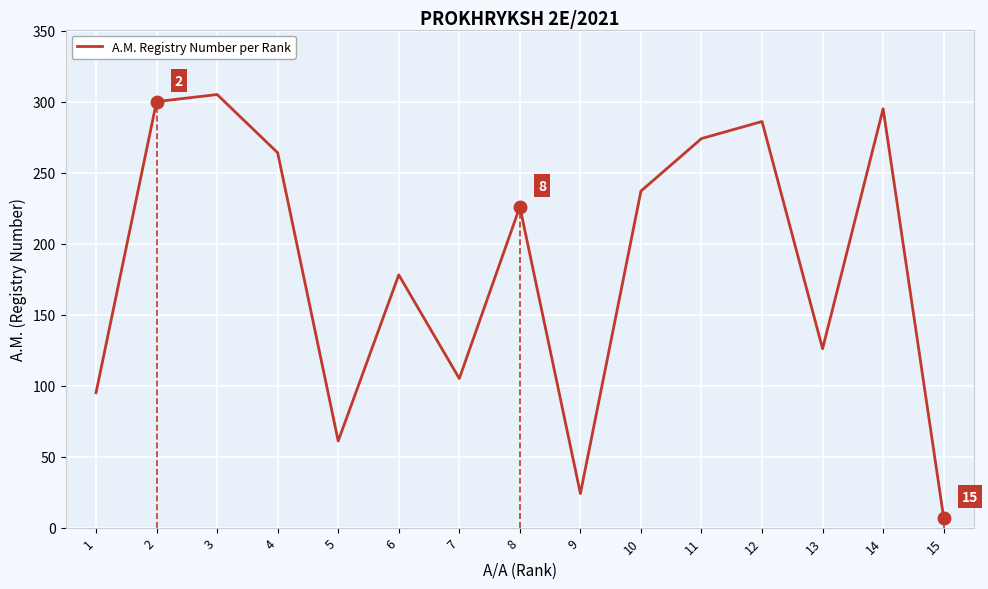

Approximately how many times larger is the value at 8 compared to 11?

0.8